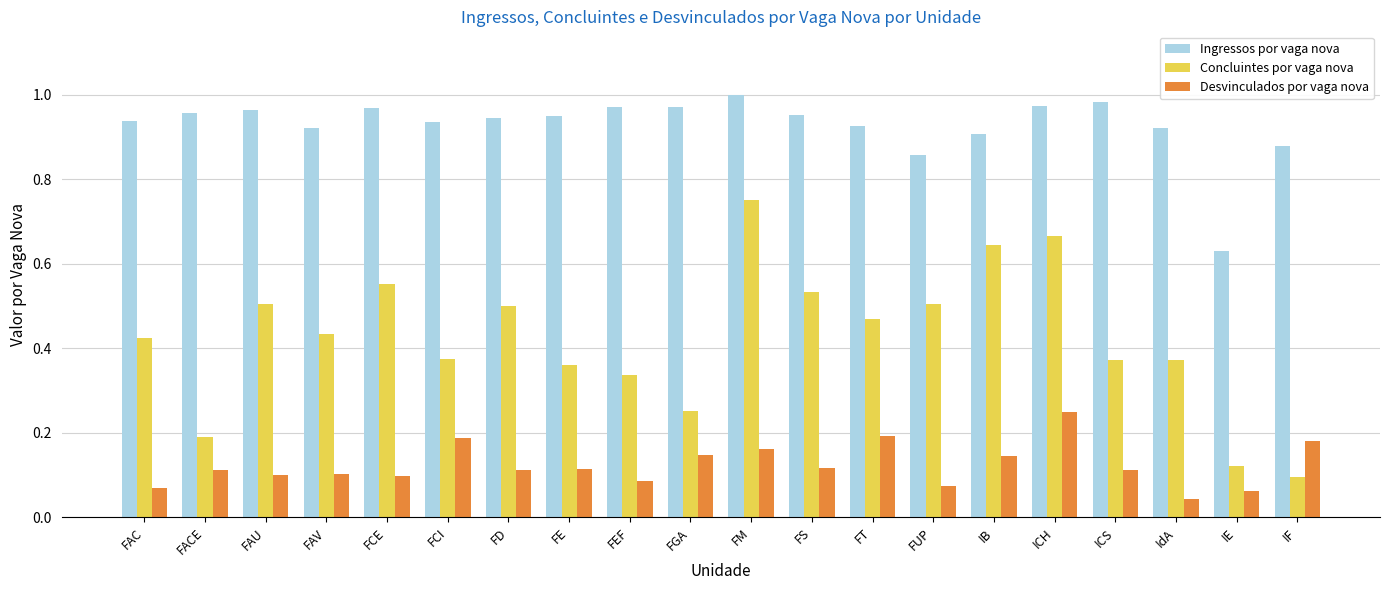

Which series changed the most between FD and FGA?

Concluintes por vaga nova